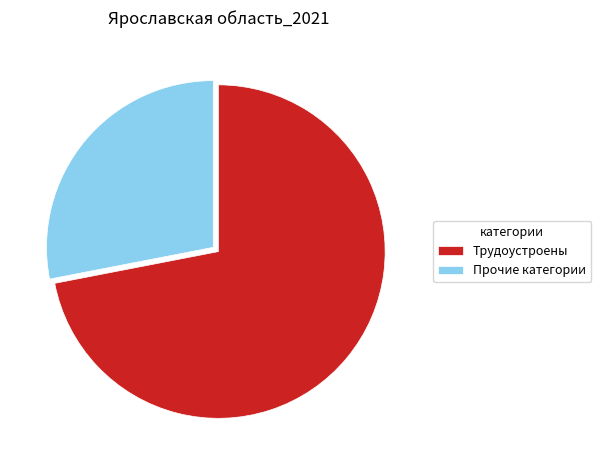

Is it true that Прочие категории is 28% of the pie?

True